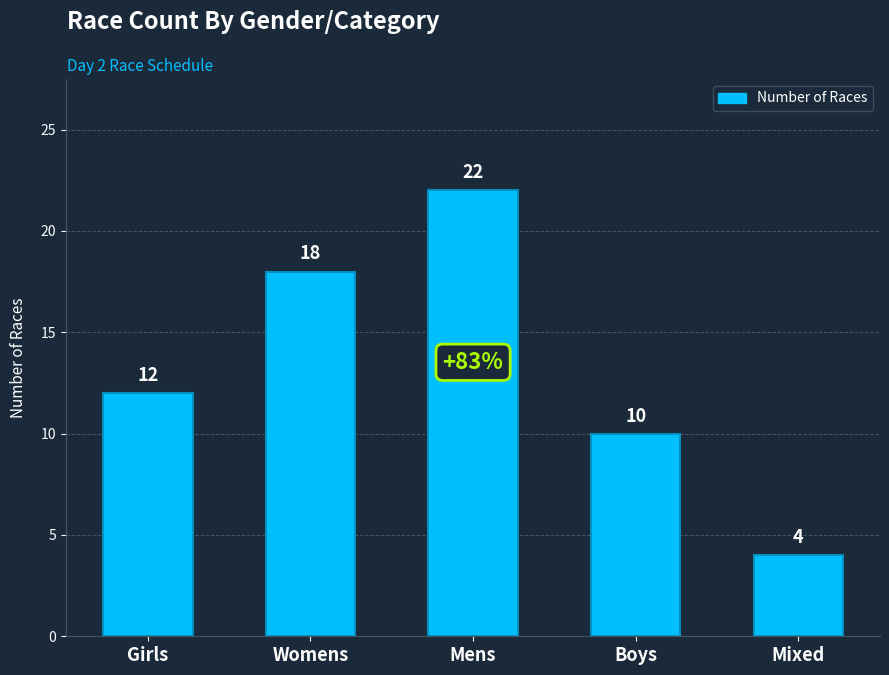

What is the change in value from Girls to Mens?

+10